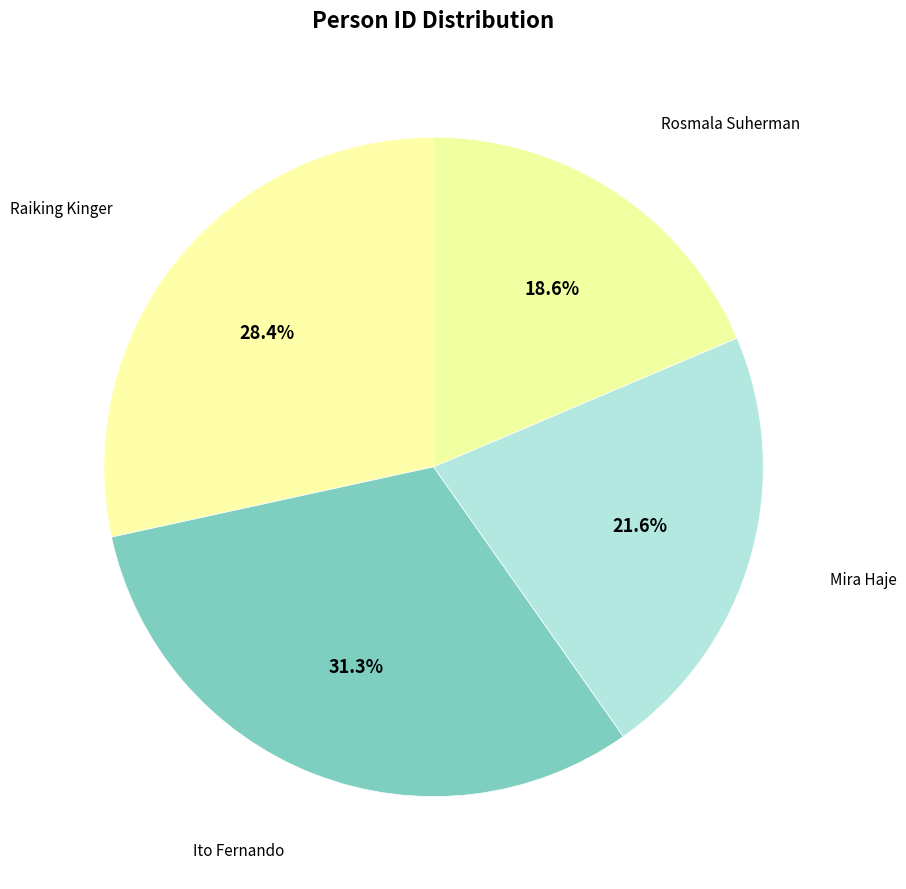

Approximately how many times larger is the value at Mira Haje compared to Rosmala Suherman?

1.2